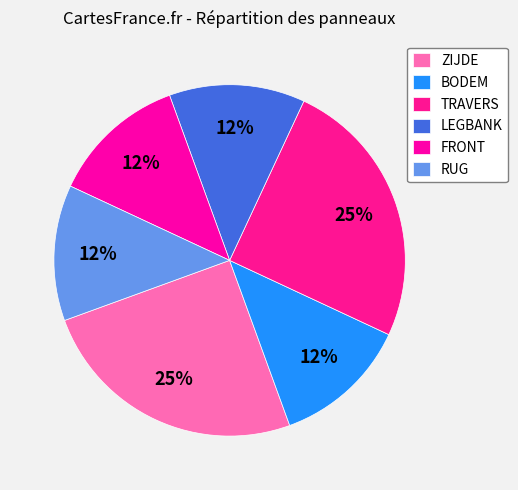

To the nearest percent, what is the combined percentage of ZIJDE and BODEM?

38%